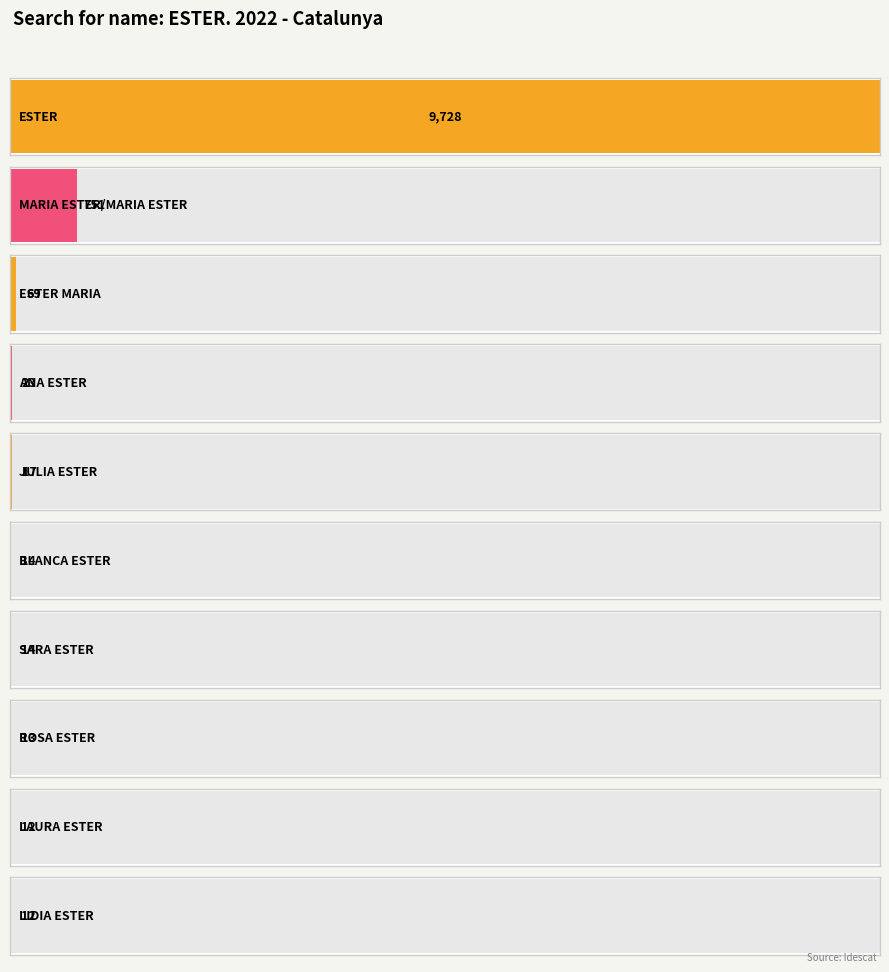

Which category has the lowest value across all series?

LAURA ESTER